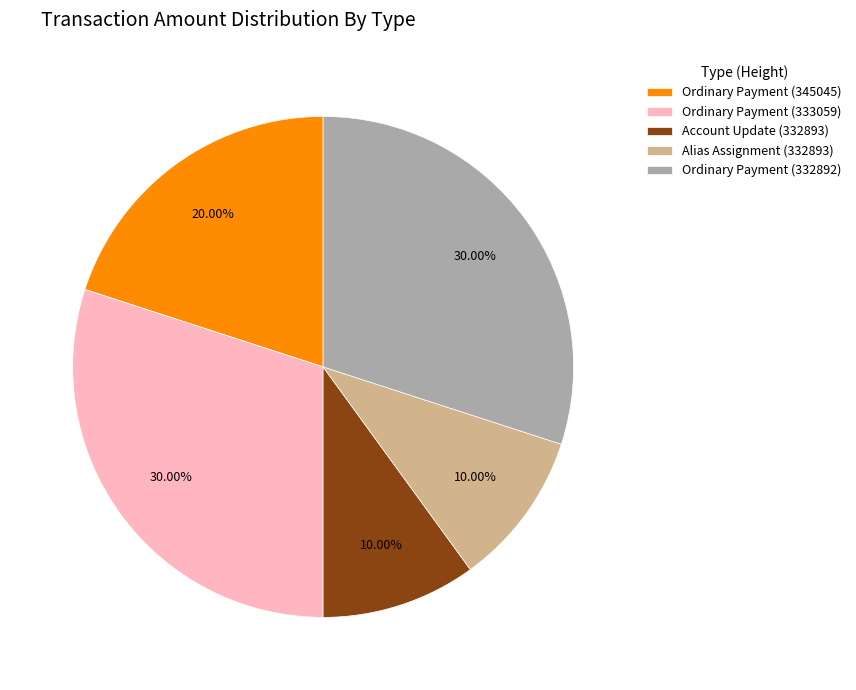

What is the ratio of the value at Ordinary Payment (333059) to the value at Ordinary Payment (345045)?

1.5